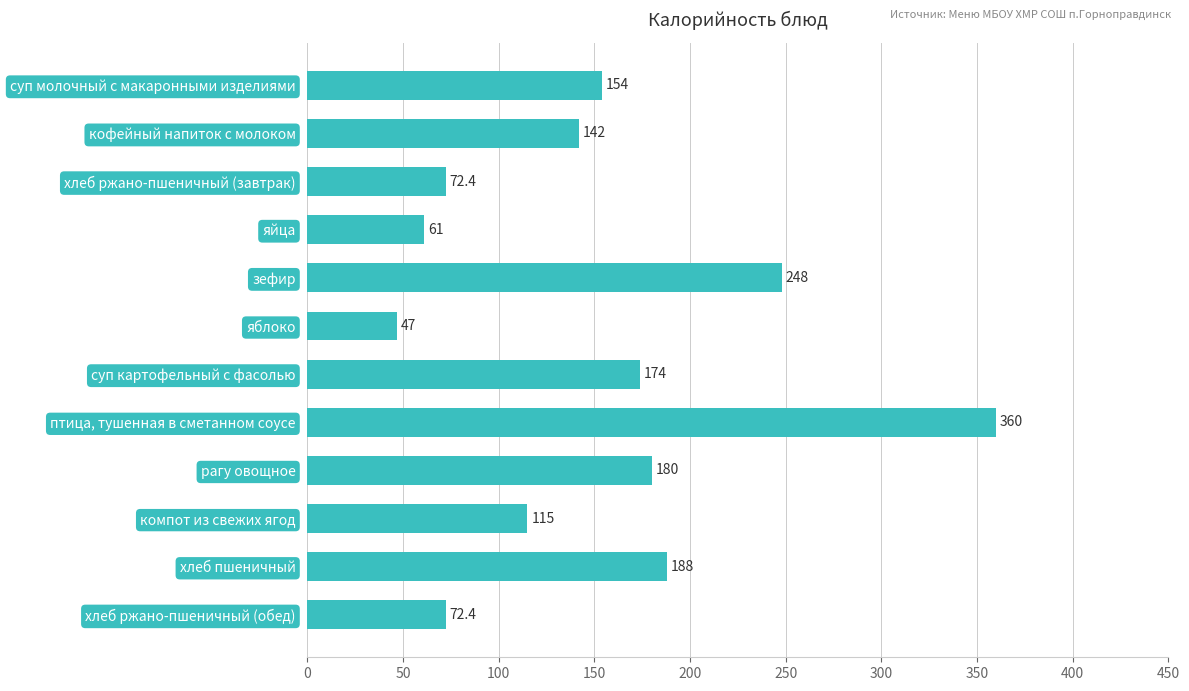

What is the average value?

151.2